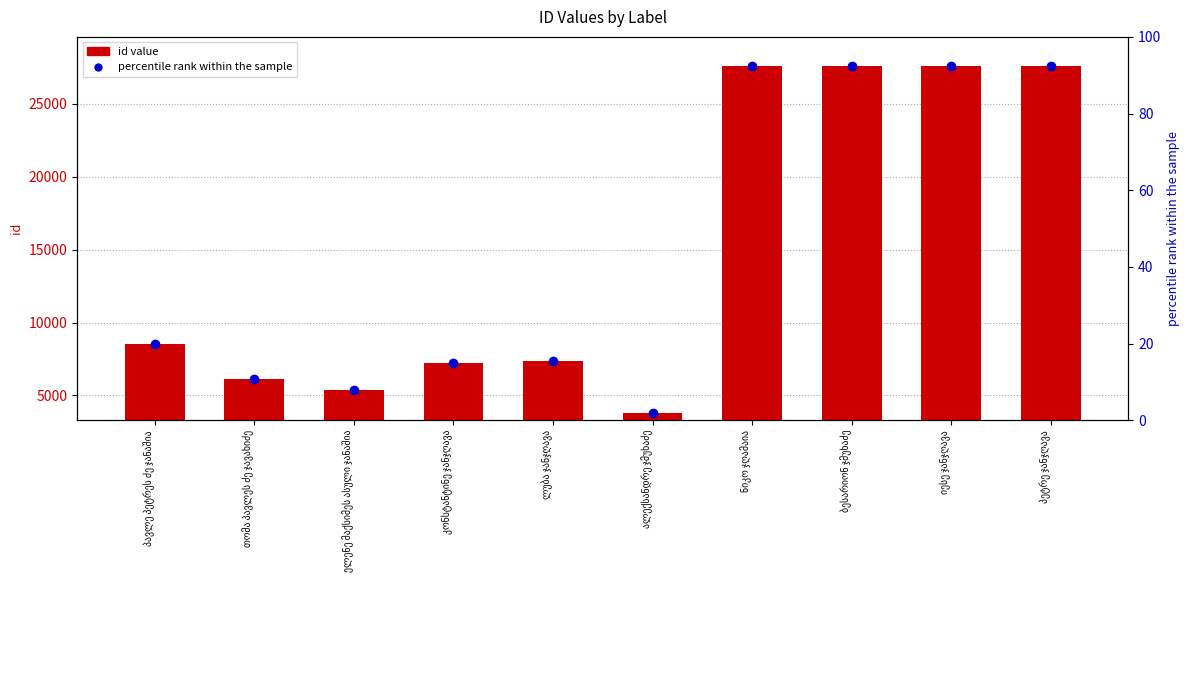

Which category has the highest value across all series?

ნიკო ჯღამაია